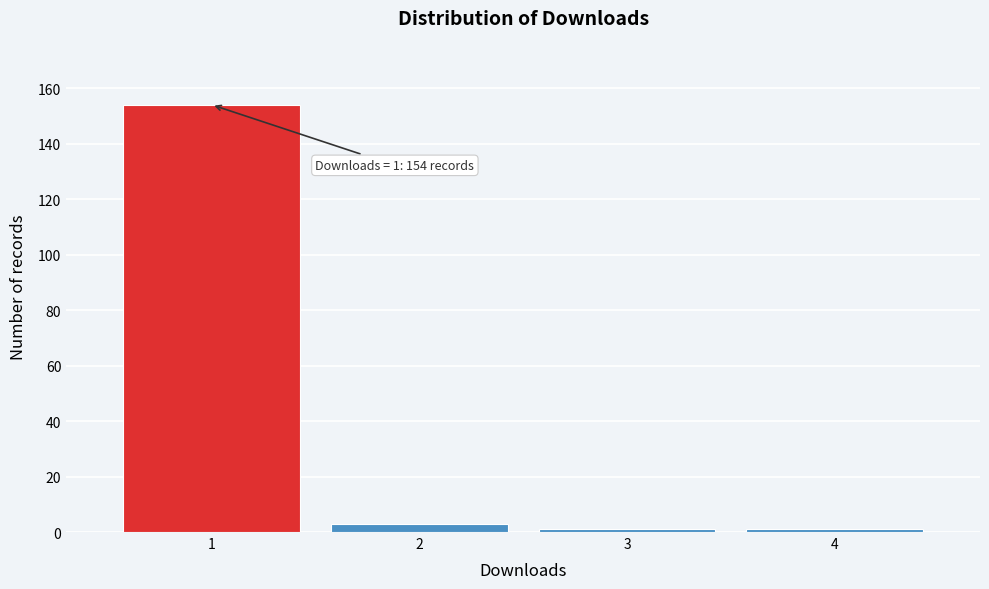

Reading right to left, extract all data points from this chart.

1	1	3	154